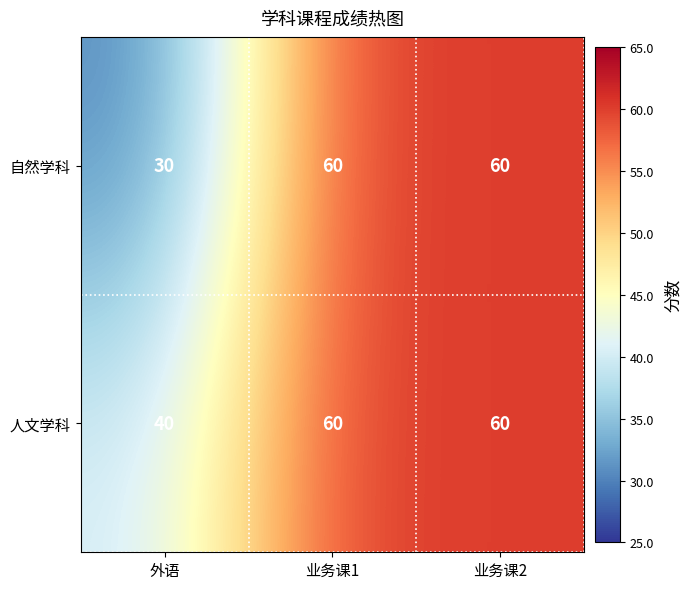

True or false: 自然学科 has a value of 60 at 业务课1.

True